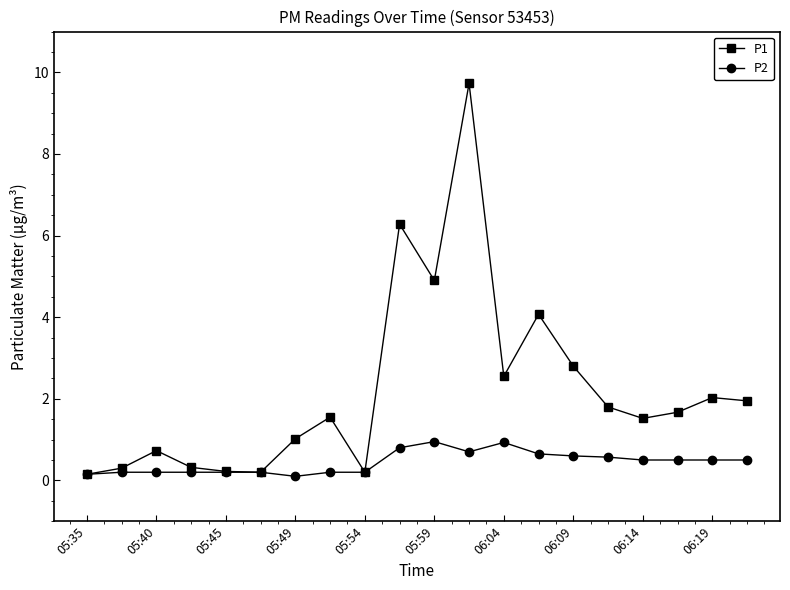

Which series has the largest total across all categories?

P1